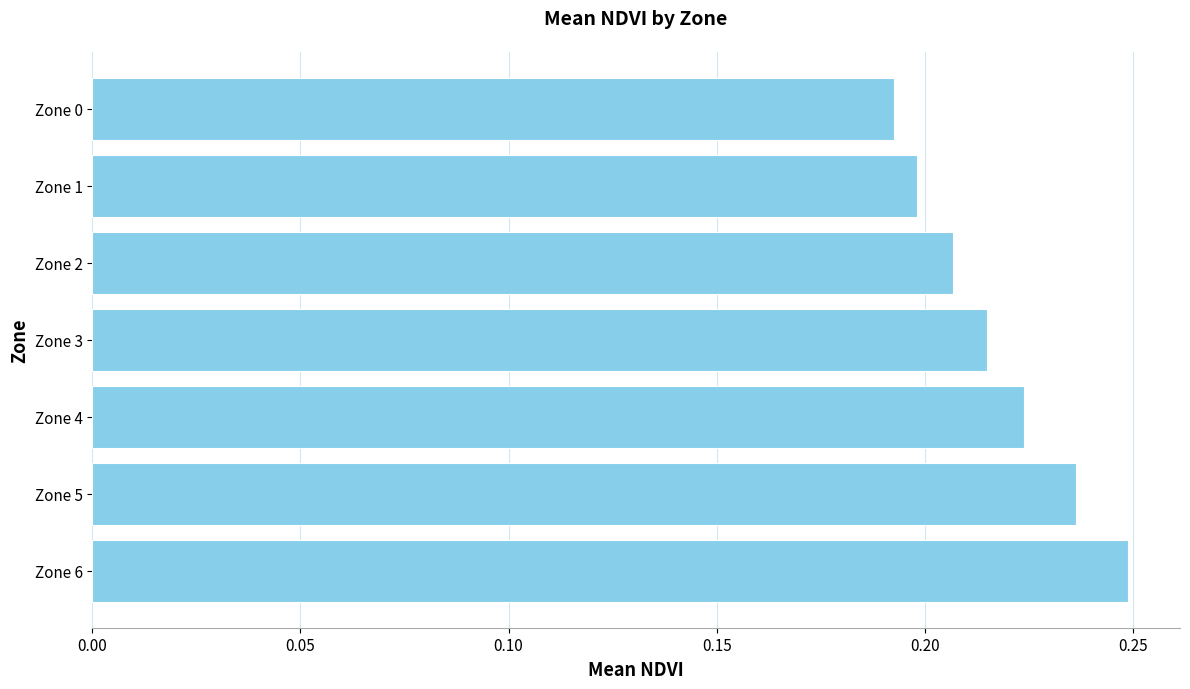

What is the sum of all values?

1.5